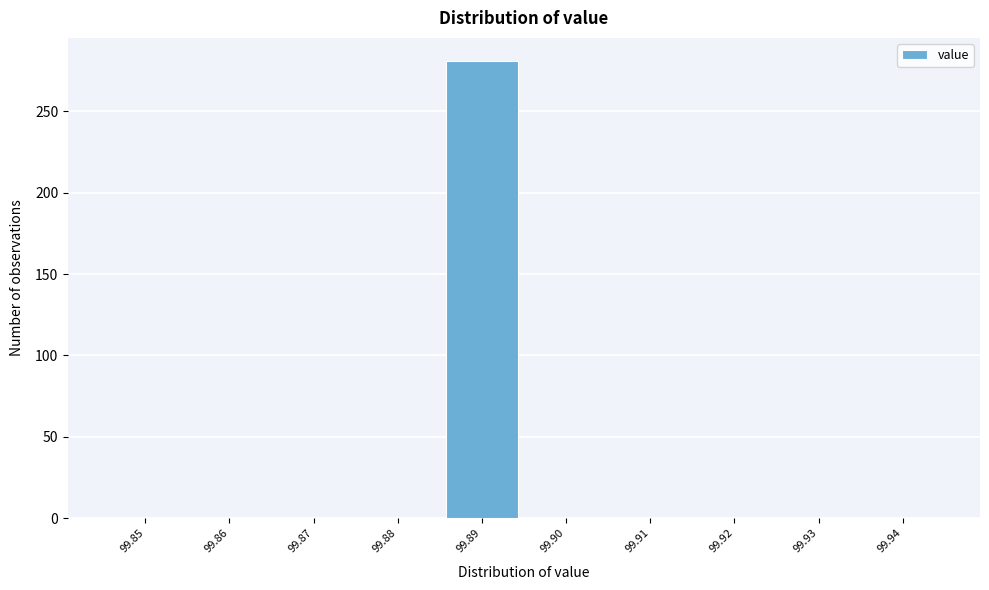

Reading right to left, what are all the values shown in this chart?

99.94=0	99.93=0	99.92=0	99.91=0	99.90=0	99.89=281	99.88=0	99.87=0	99.86=0	99.85=0